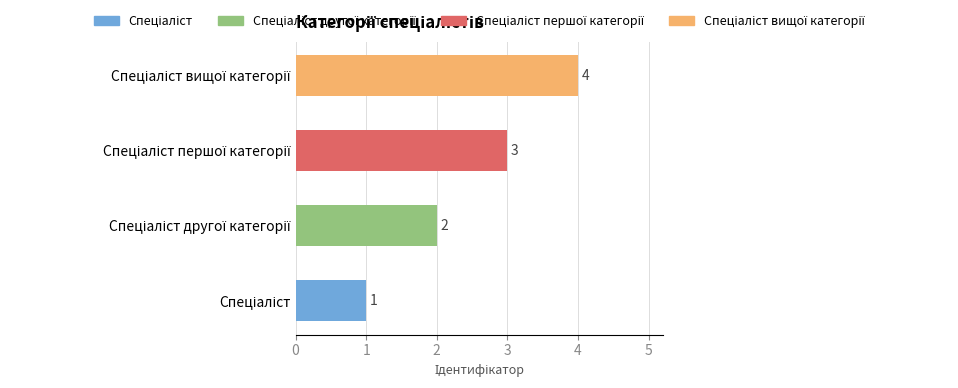

How many values are between 2 and 4?

3